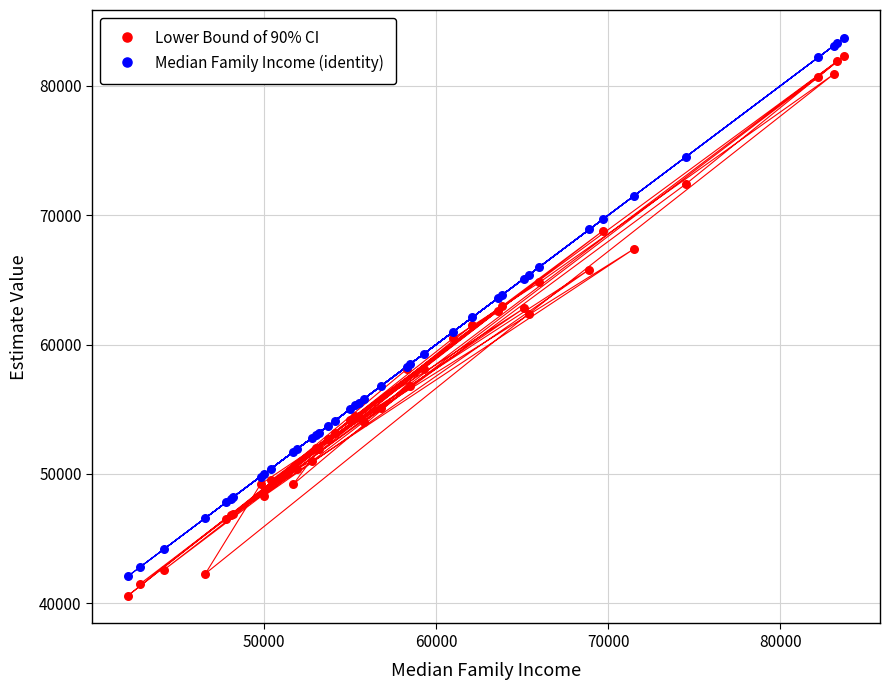

What is the X range (max minus min) for the scatter plot?

41600